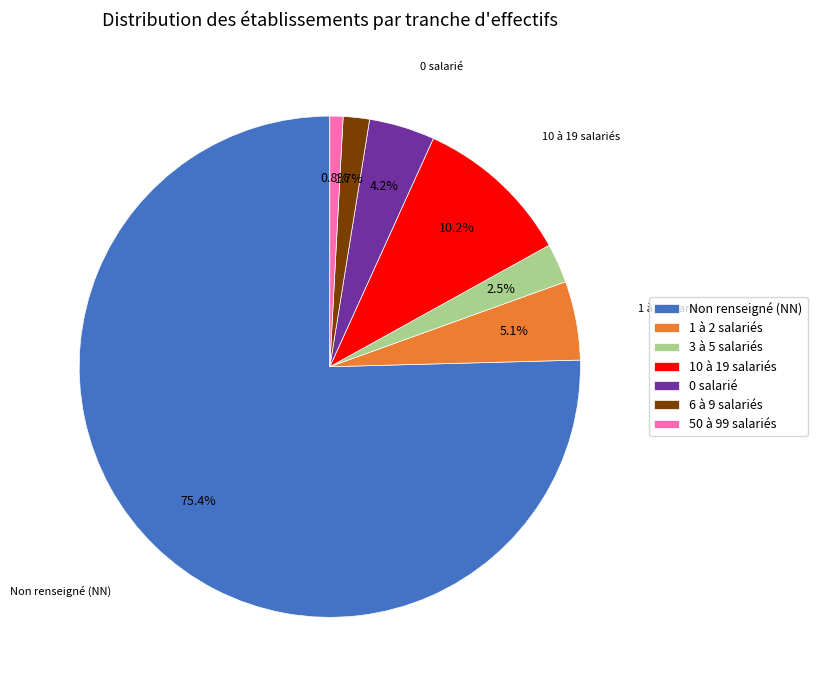

Which slice is the smallest?

50 à 99 salariés